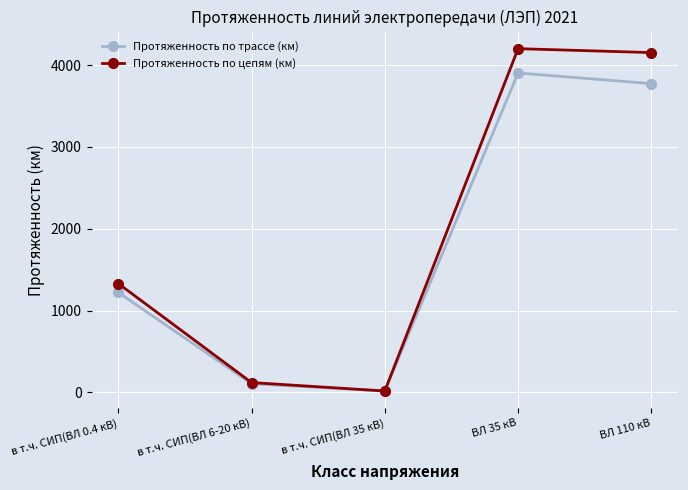

What is the maximum value for Протяженность по цепям (км)?

4201.9